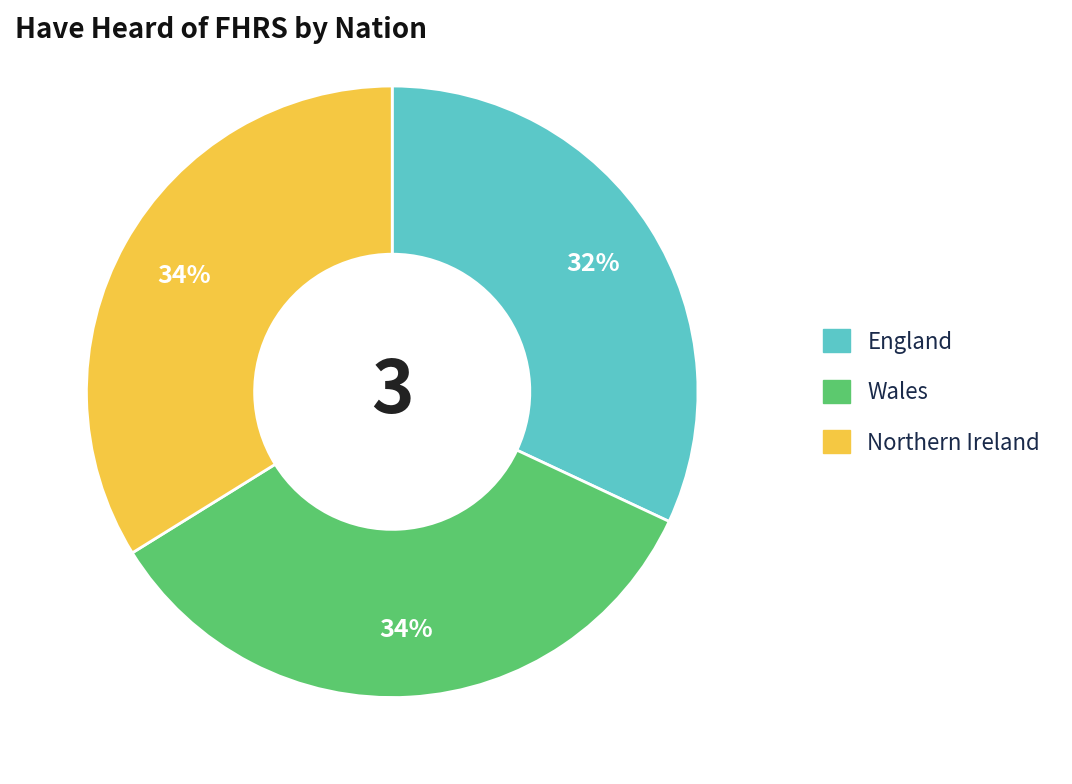

Approximately how many times larger is the value at Wales compared to Northern Ireland?

1.0